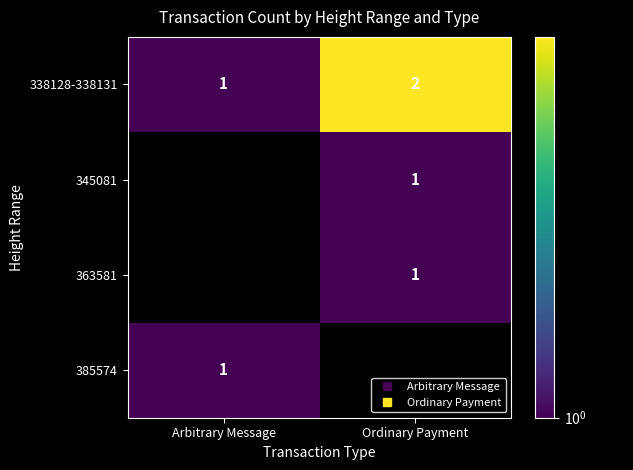

At which label does 385574 reach its peak?

Arbitrary Message